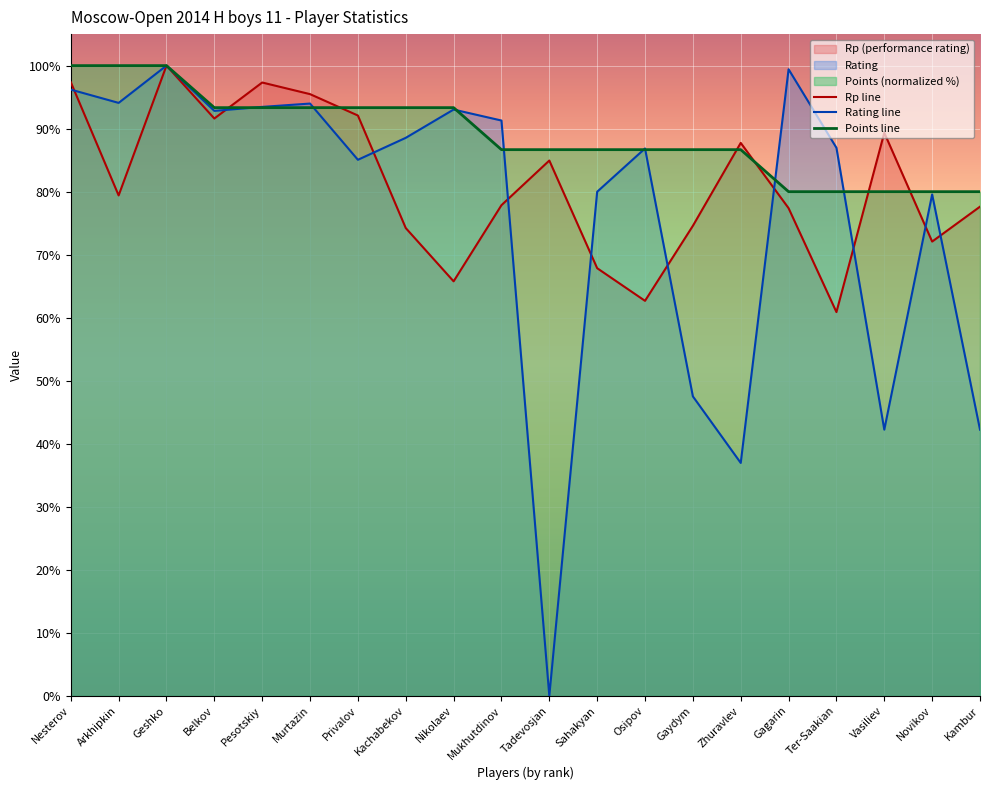

After their last crossing, which series has the higher values: Rp or Points?

Points